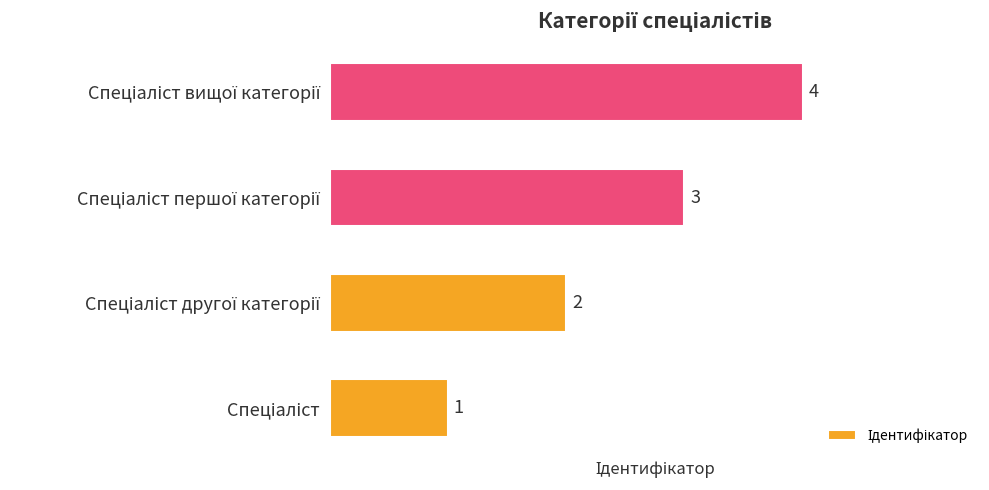

What is the maximum value shown in the chart?

4